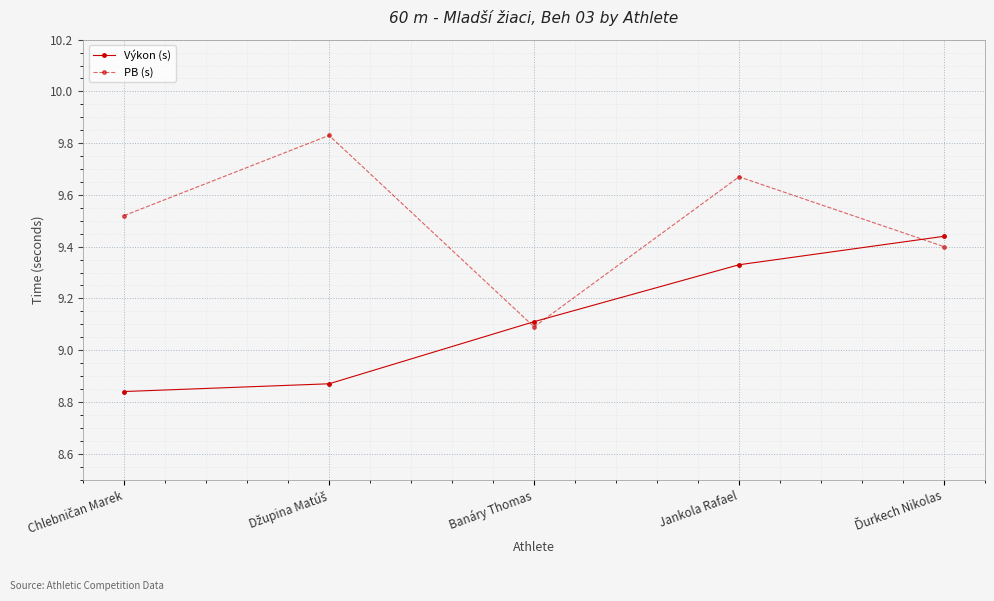

How many data points does each series have?

5